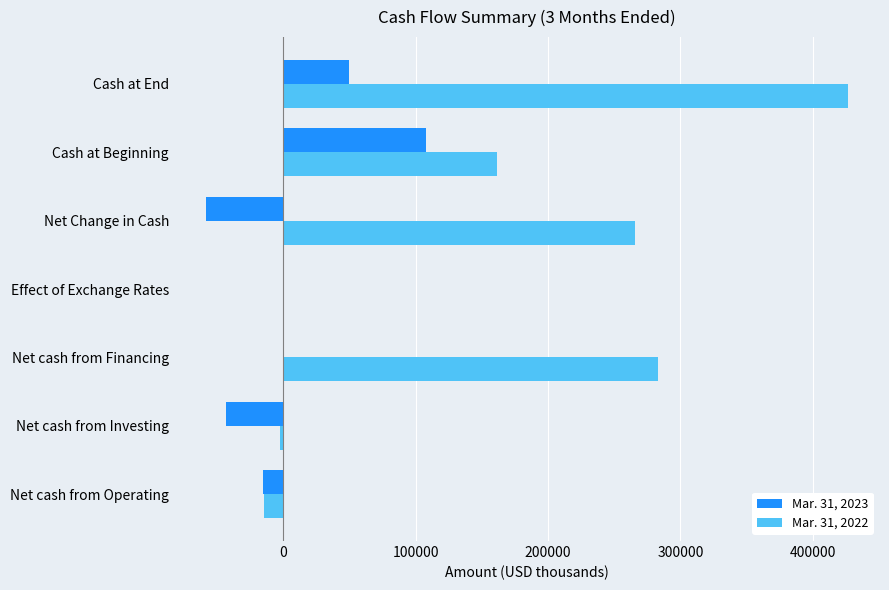

True or false: Mar. 31, 2023 has a value of 23666 at Cash at End.

False